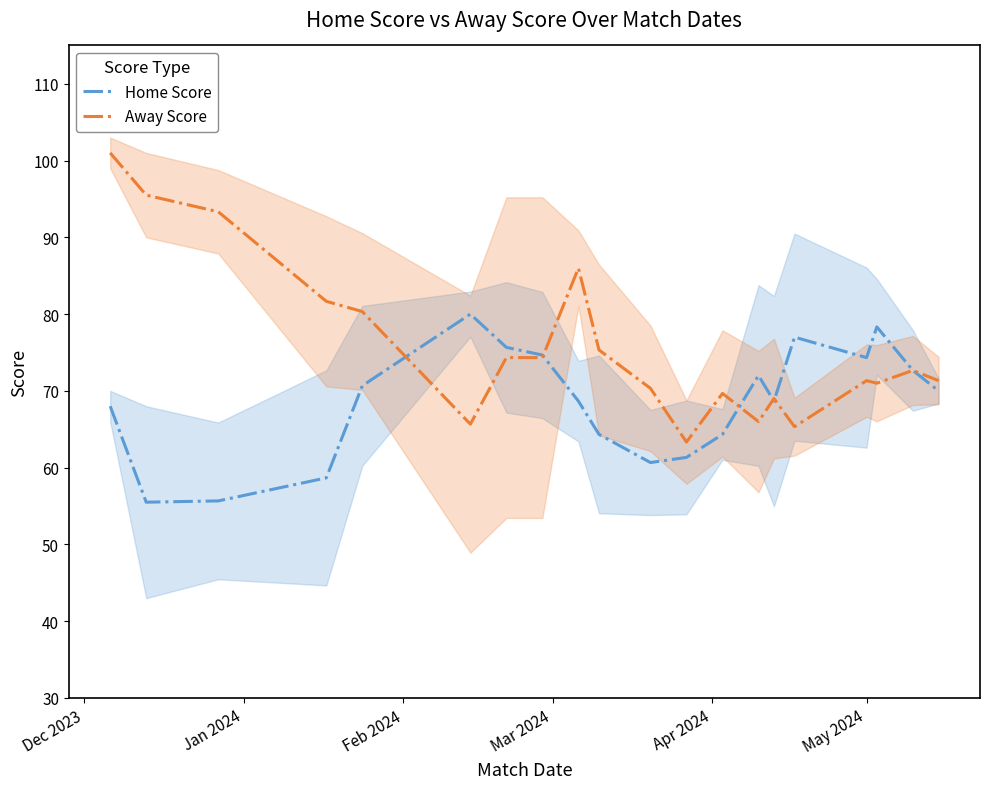

List the series in order of their peak value, lowest first.

Home Score, Away Score